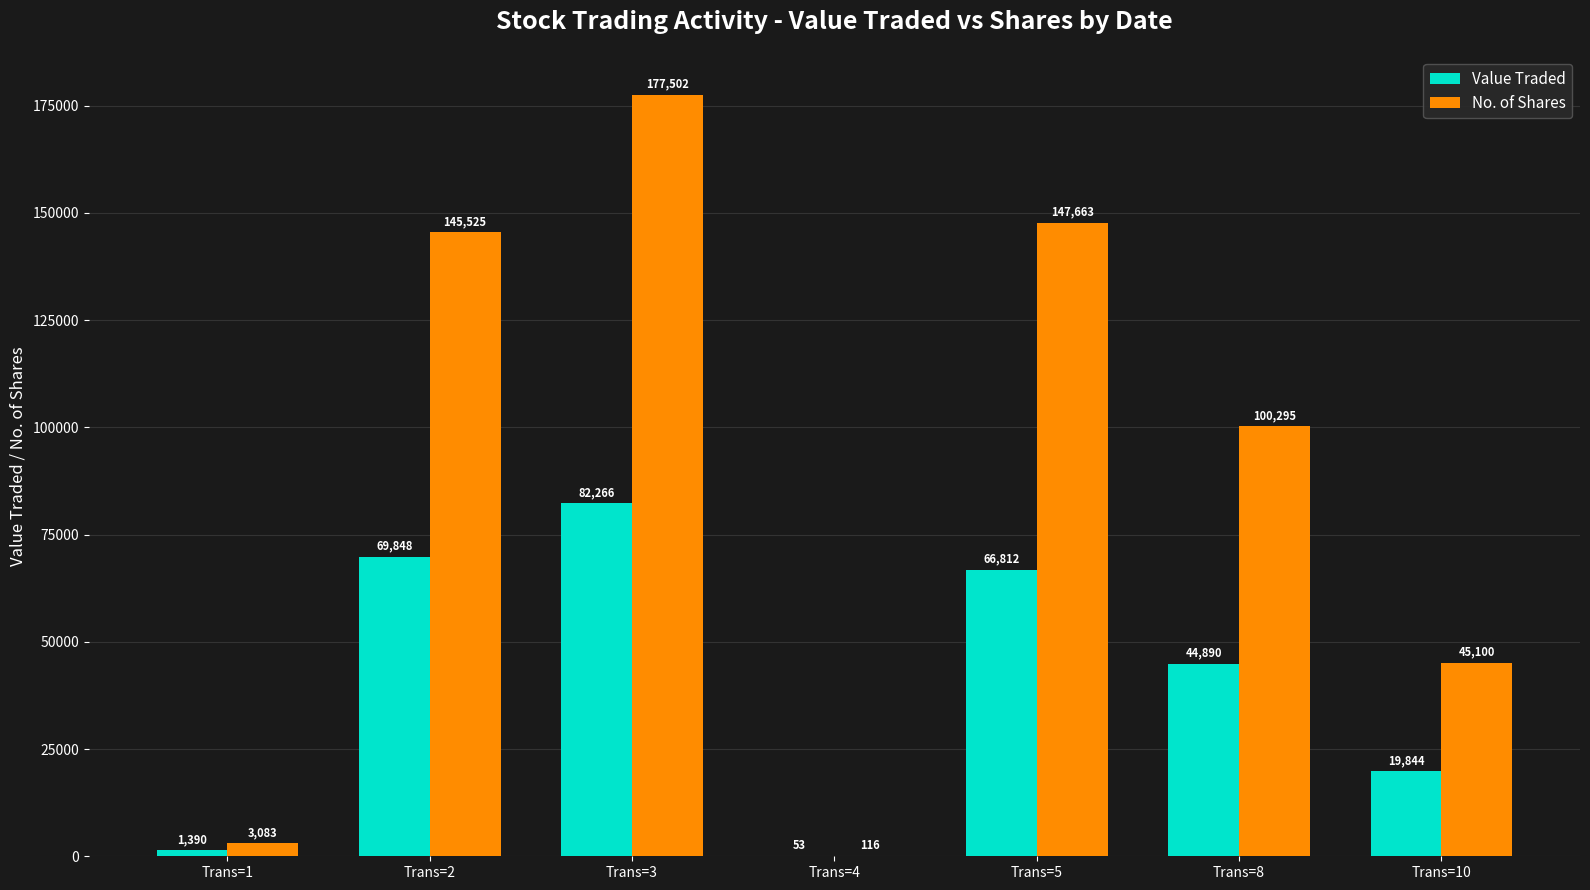

How many data points does each series have?

7